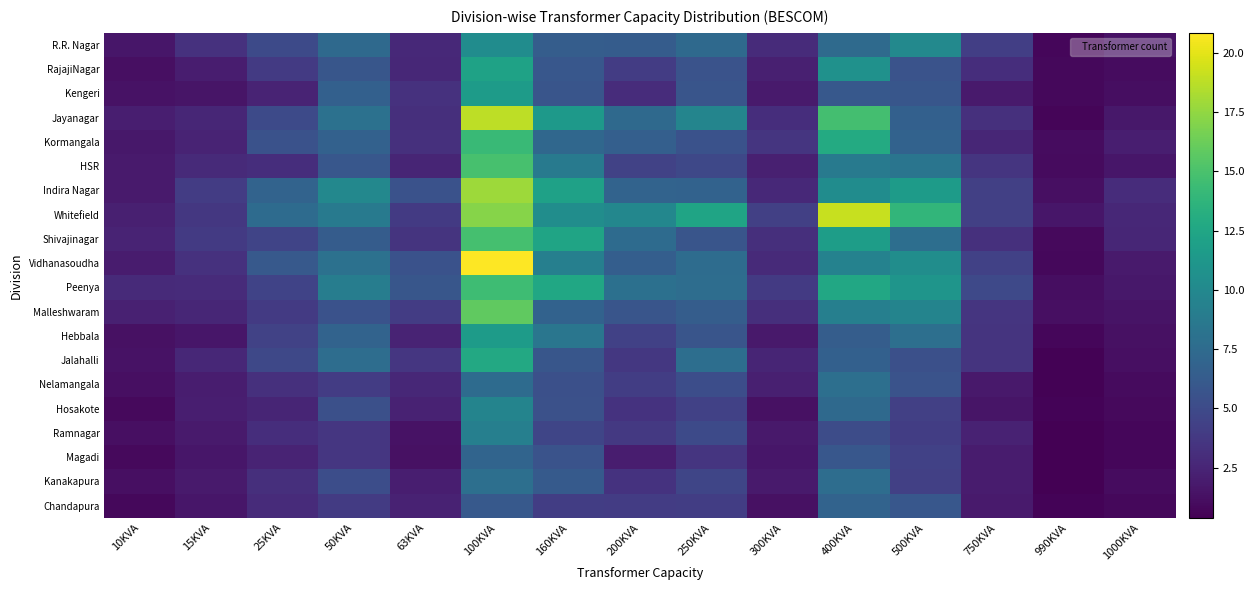

Which category has the highest value across all series?

100KVA